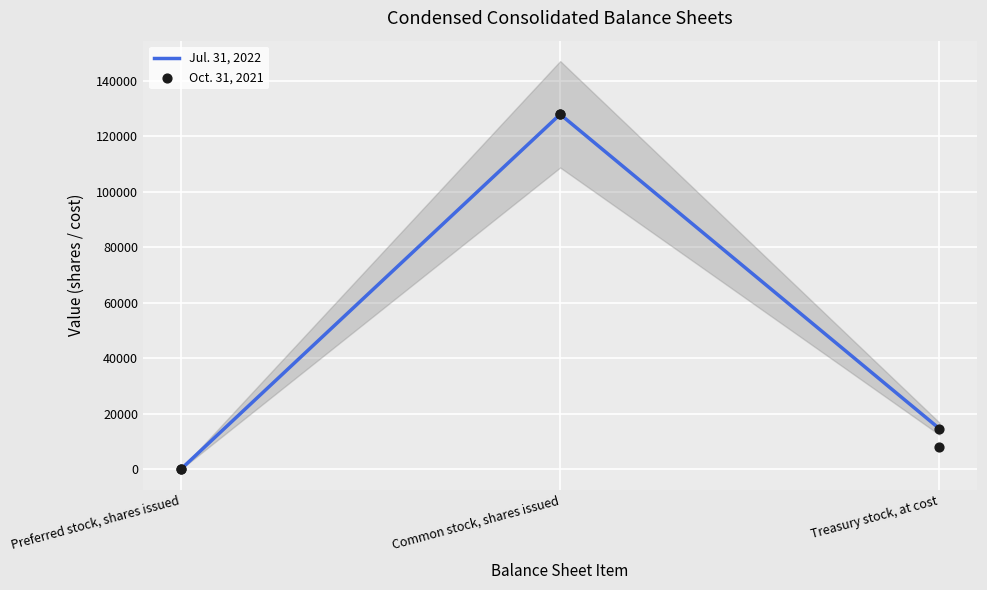

At how many categories does at least one series exceed 113007?

1